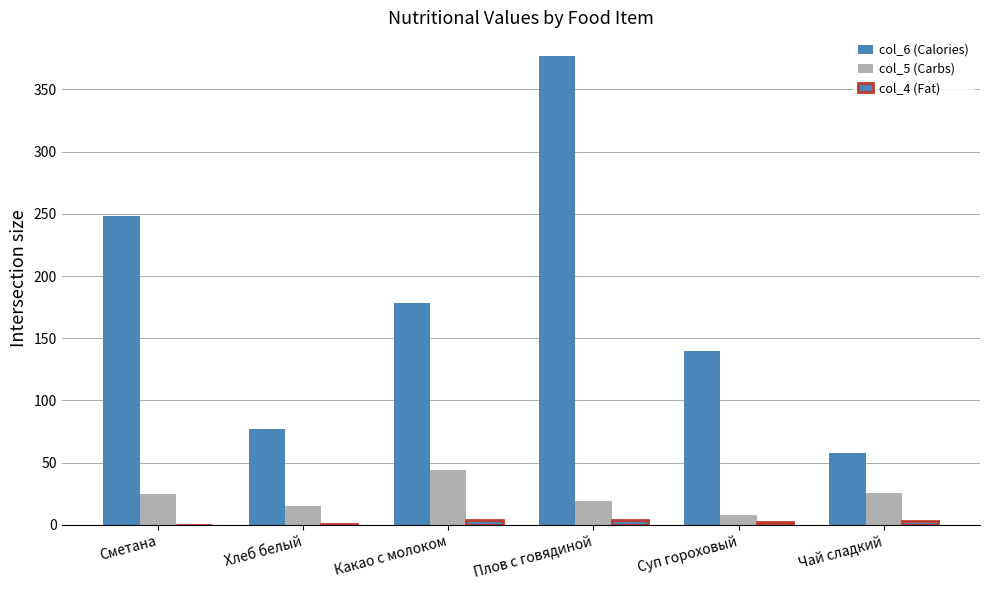

At Суп гороховый, list the series in order from largest to smallest.

col_6 (Calories), col_5 (Carbs), col_4 (Fat)